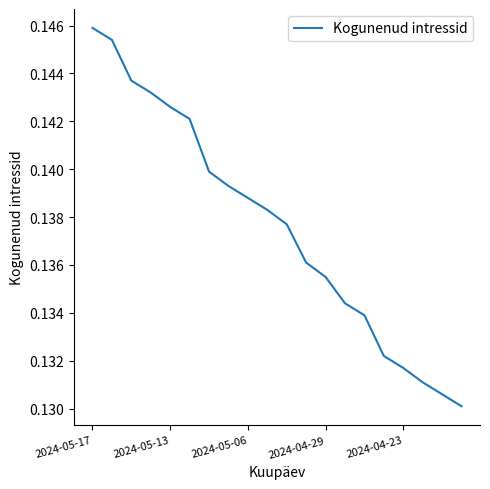

Which category has the highest value across all series?

2024-05-17